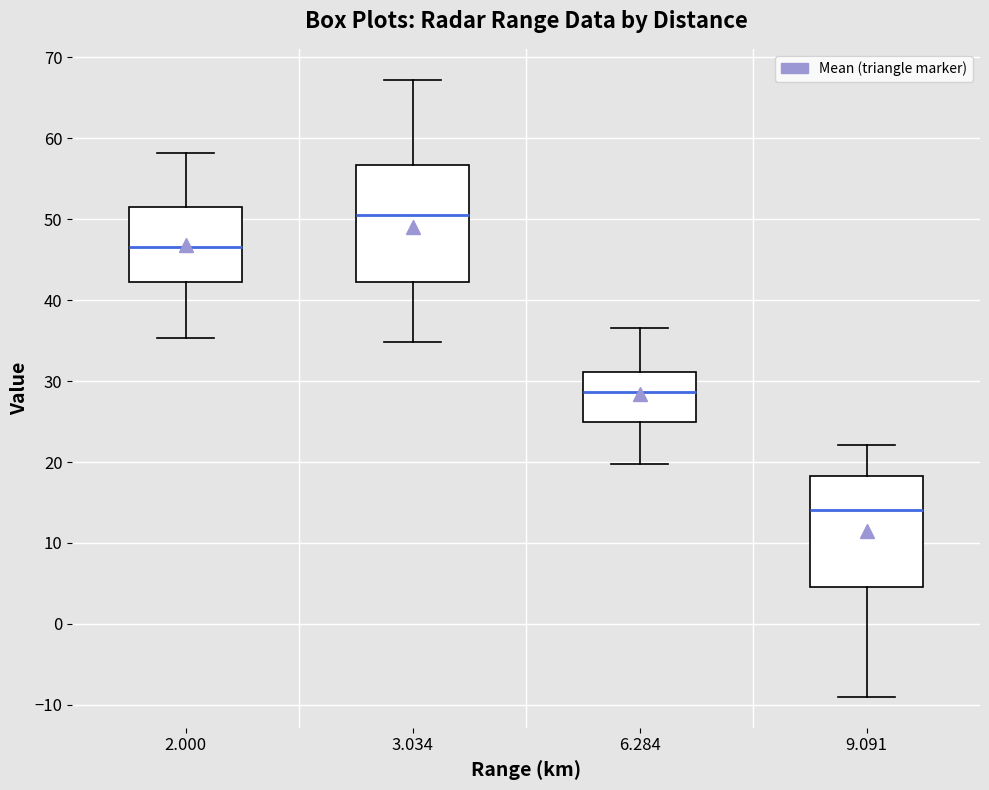

Reading left to right, read every box against the y-axis: the position of its median line, the range the box covers, and the ends of its whiskers. The values are not printed on the chart, so give them approximately, as read against the axis.

2.000: median 47, box 42 to 51, whiskers 35 to 58
3.034: median 51, box 42 to 57, whiskers 35 to 67
6.284: median 29, box 25 to 31, whiskers 20 to 37
9.091: median 14, box 5 to 18, whiskers -9 to 22